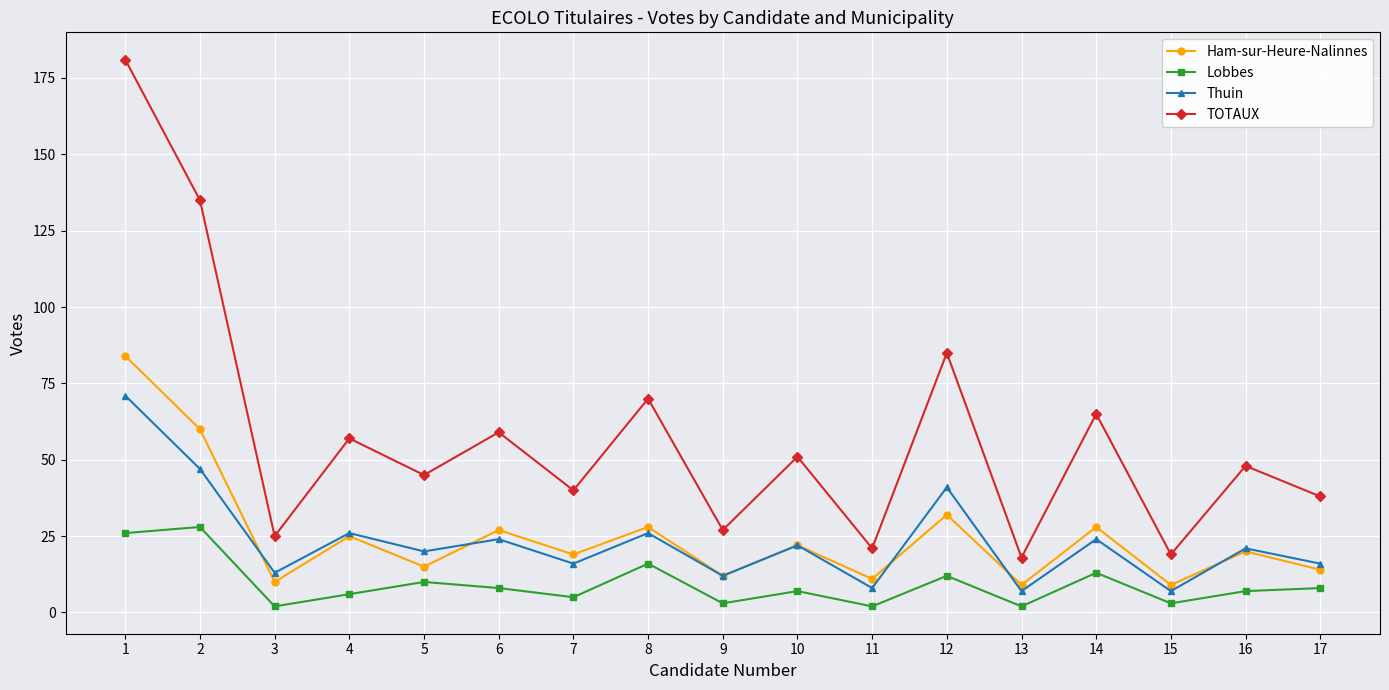

The value of Thuin at 8 is 45. True or false?

False